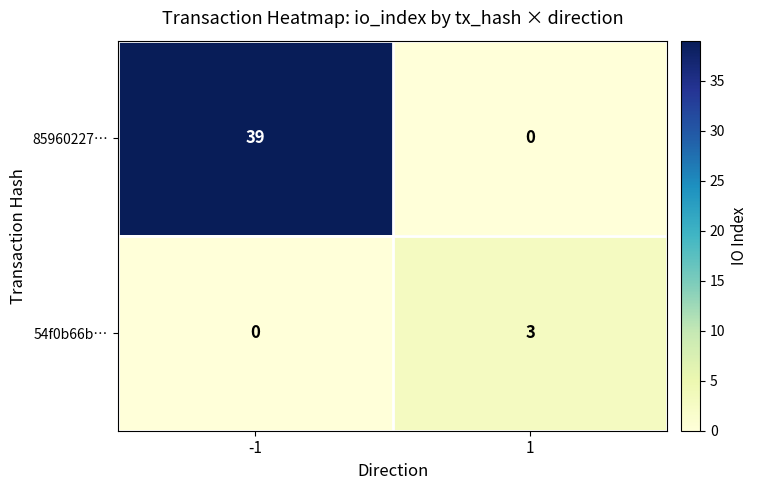

Is it true that 85960227… equals 39 at -1?

True